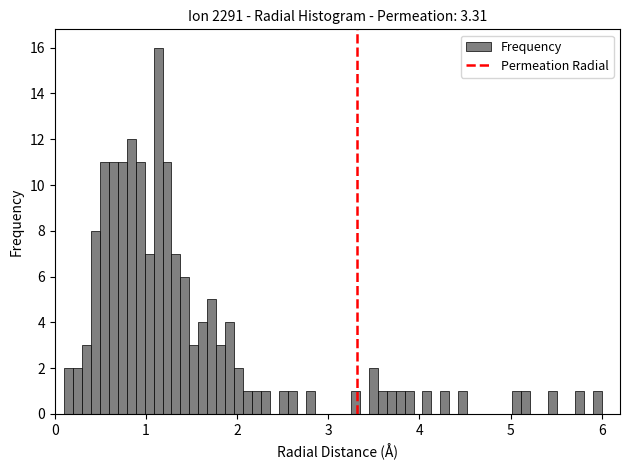

Read against the x-axis, roughly where is the centre of the tallest bar?

1.1